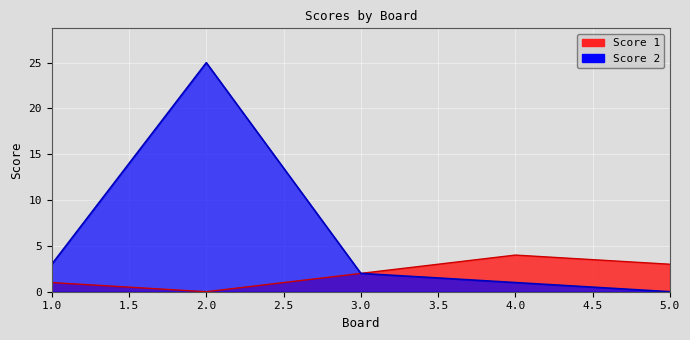

True or false: Score 2 has a value of 2 at 3.

True